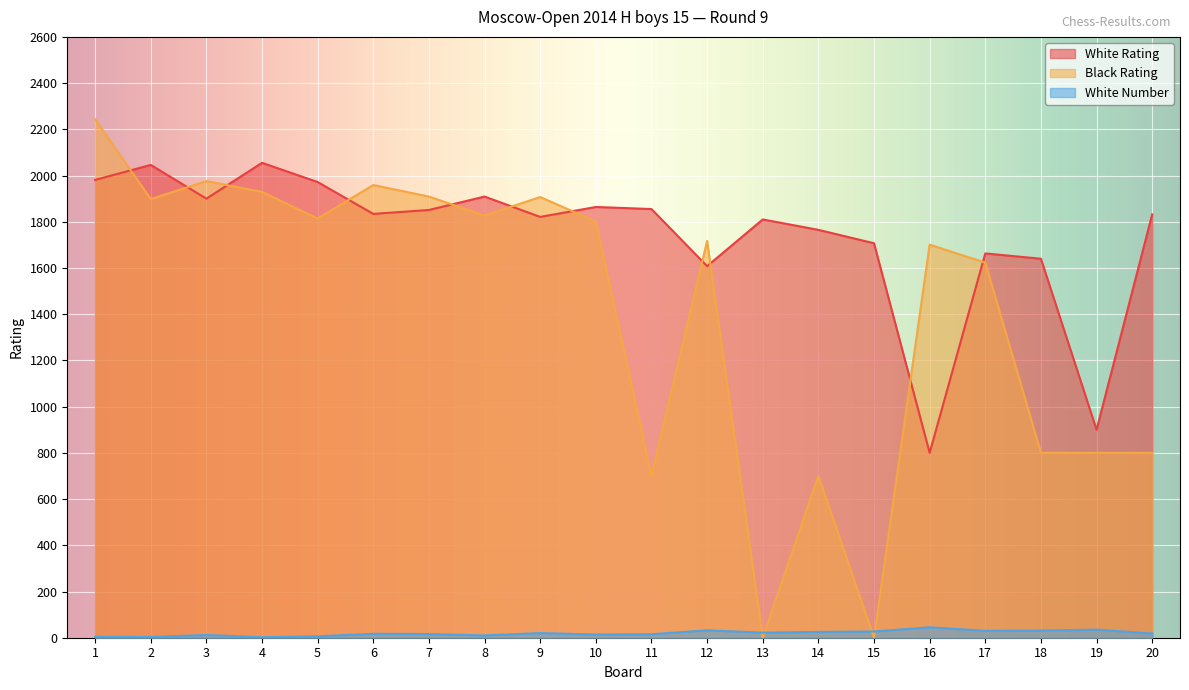

What is the sum of all Black Rating values?

28105